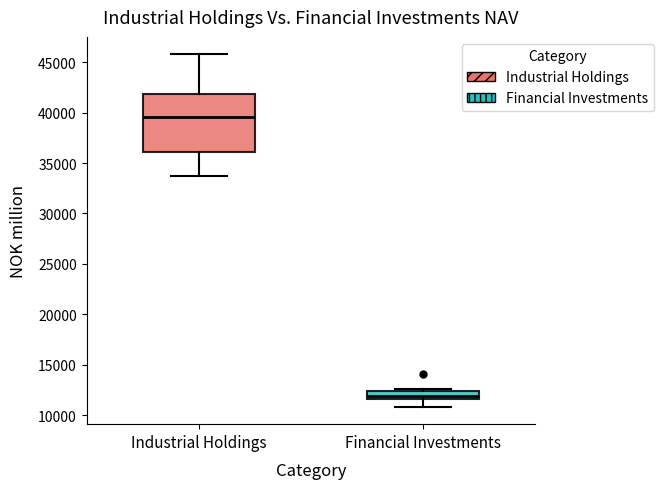

Reading left to right, transcribe this box plot: for each box, give where its median line is, the range the box spans, and where its two whiskers end, as read against the y-axis. The values are not printed on the chart, so give them approximately, as read against the axis.

Industrial Holdings: median 39500, box 36000 to 42000, whiskers 33500 to 46000
Financial Investments: median 12000, box 11500 to 12500, whiskers 11000 to 12500 (just above the box's upper edge)